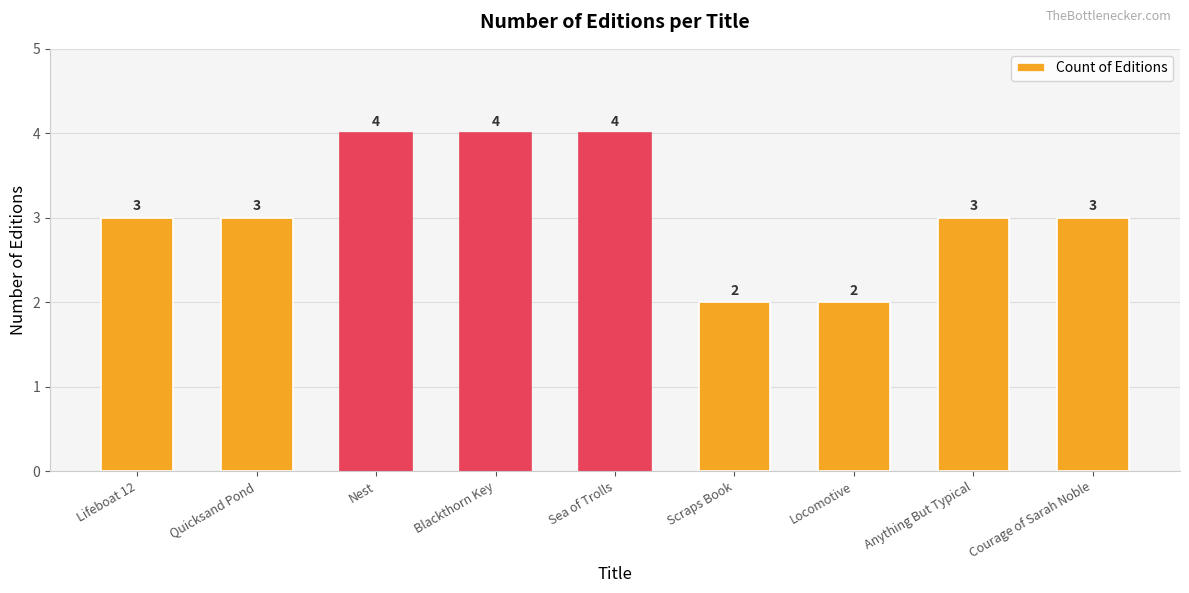

What is the ratio of the value at Lifeboat 12 to the value at Locomotive?

1.5